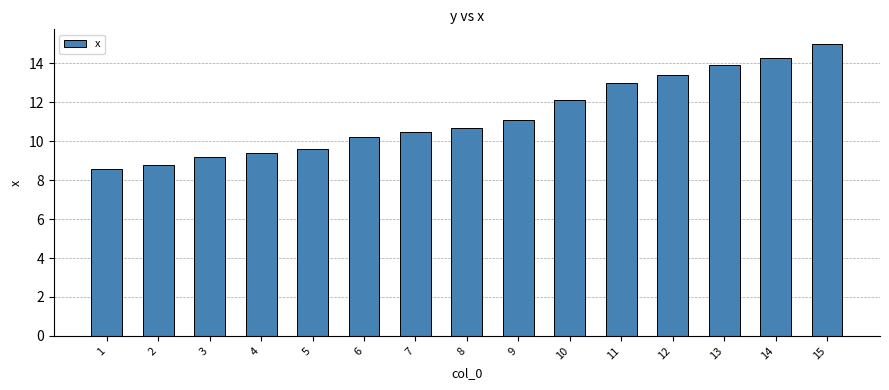

What is the difference between the second highest and second lowest values?

5.5